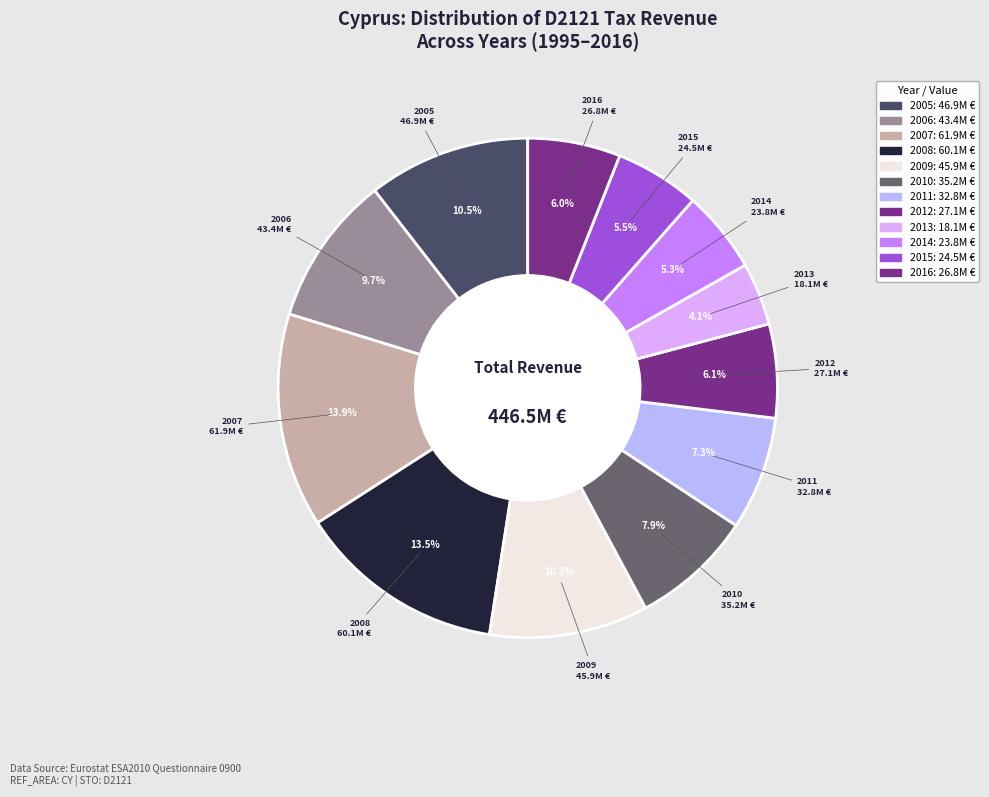

Is the sum of 2008 and 2012 greater than half?

No